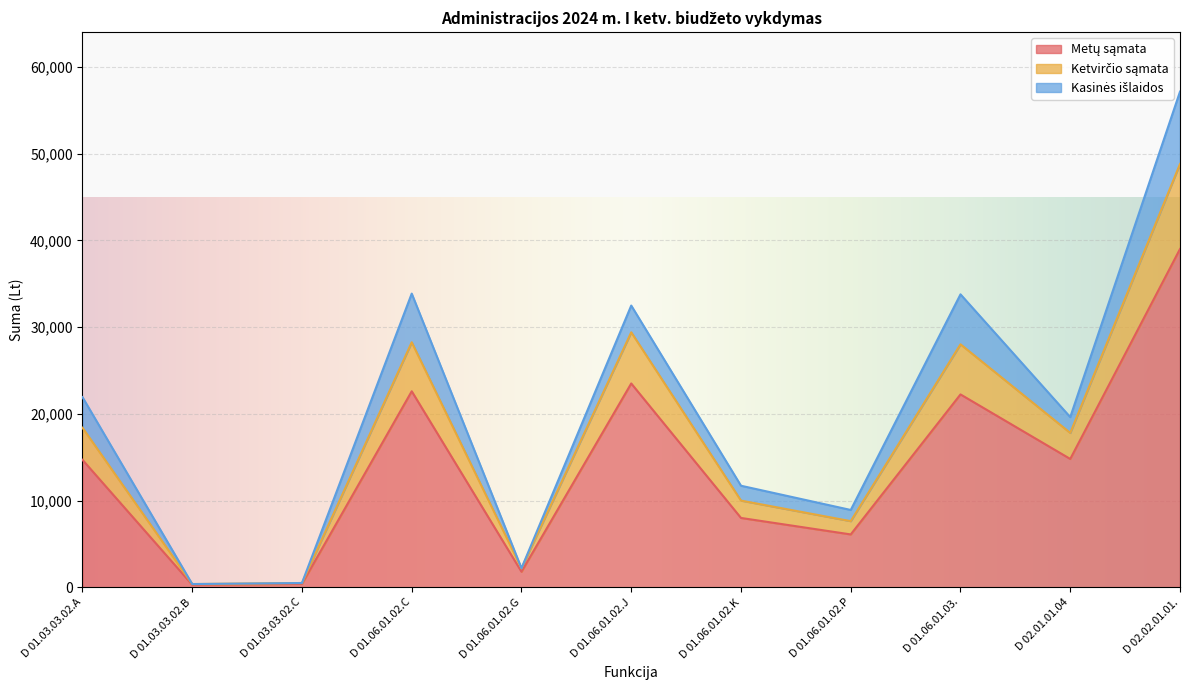

At which category is the sum across all series the highest?

D 02.02.01.01.